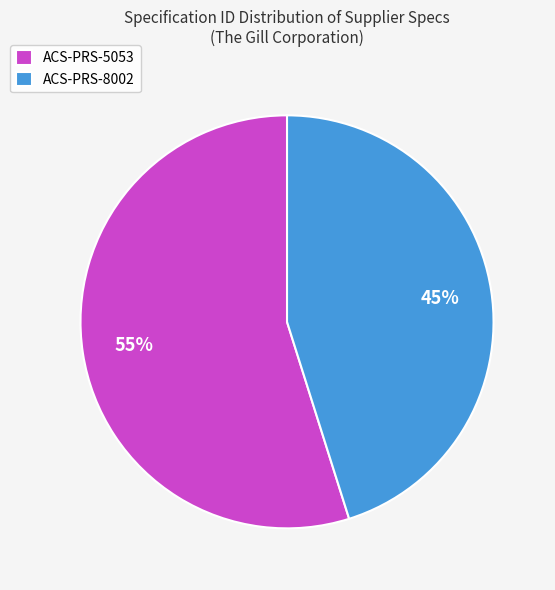

Which slice represents more than half of the pie?

ACS-PRS-5053